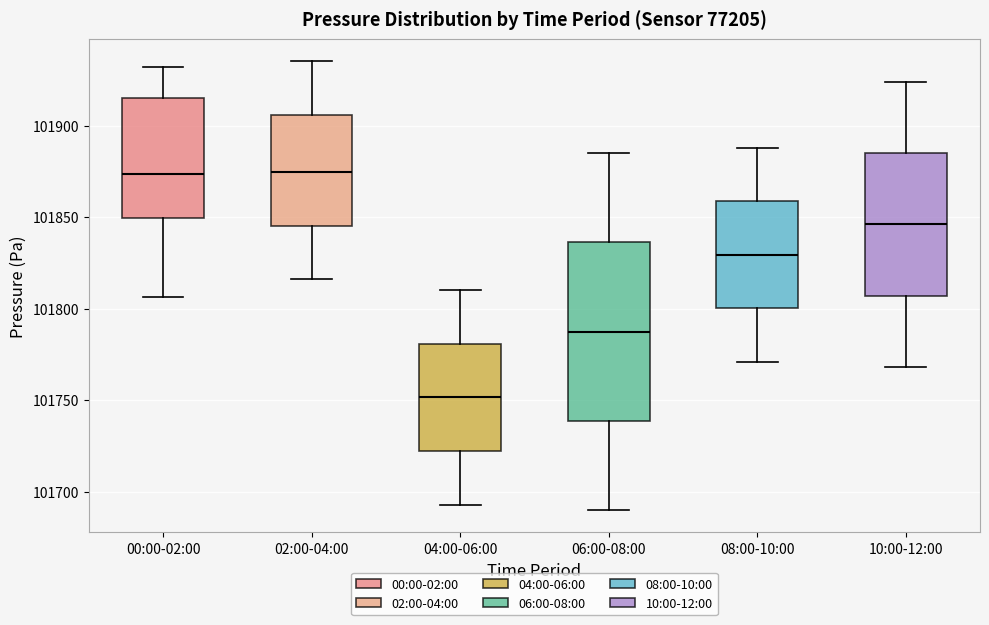

Reading left to right, transcribe this box plot: for each box, give where its median line is, the range the box spans, and where its two whiskers end, as read against the y-axis. The values are not printed on the chart, so give them approximately, as read against the axis.

00:00-02:00: median 101875, box 101850 to 101915, whiskers 101805 to 101930
02:00-04:00: median 101875, box 101845 to 101905, whiskers 101815 to 101935
04:00-06:00: median 101750, box 101720 to 101780, whiskers 101695 to 101810
06:00-08:00: median 101790, box 101740 to 101835, whiskers 101690 to 101885
08:00-10:00: median 101830, box 101800 to 101860, whiskers 101770 to 101890
10:00-12:00: median 101845, box 101805 to 101885, whiskers 101770 to 101925